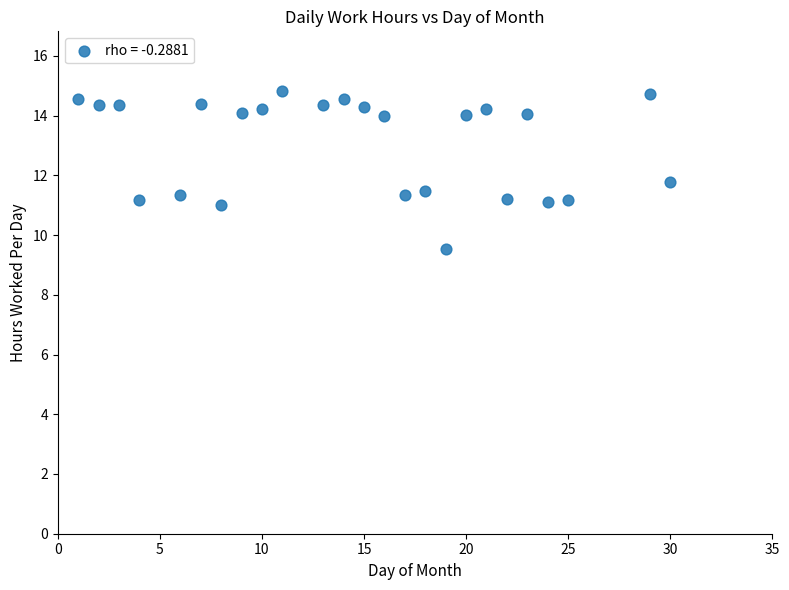

What is the range of X values (max minus min)?

29.0